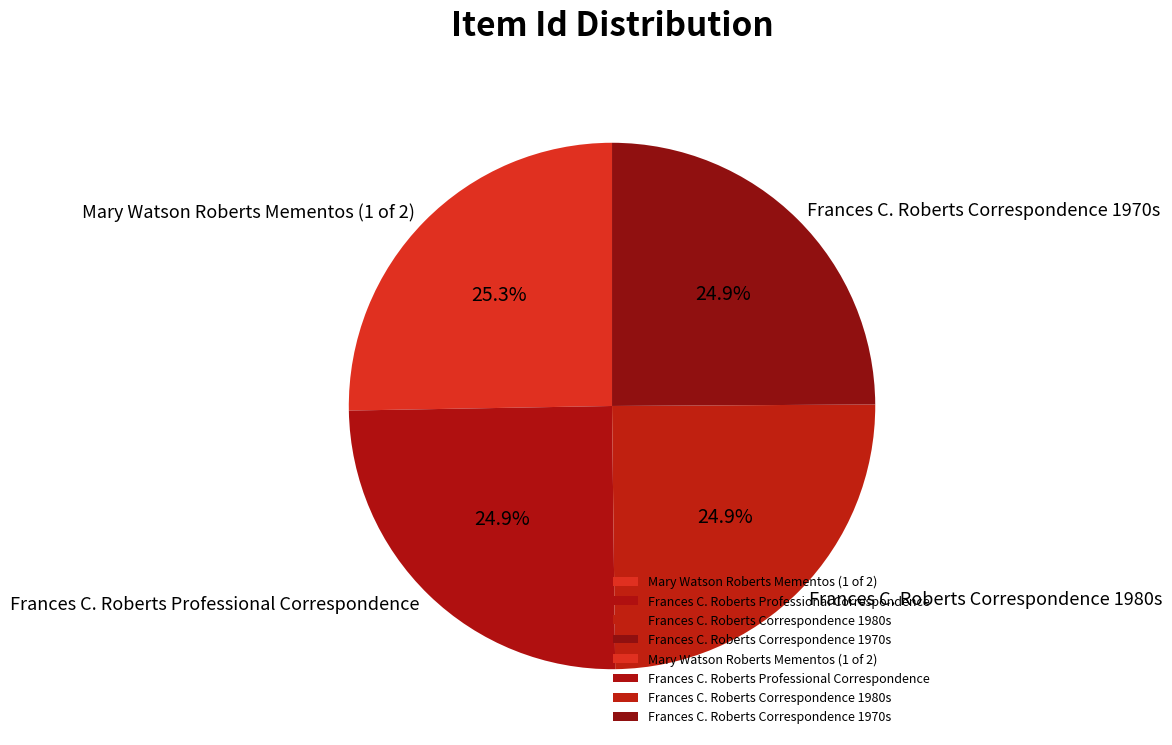

Is there a majority slice in this chart?

No